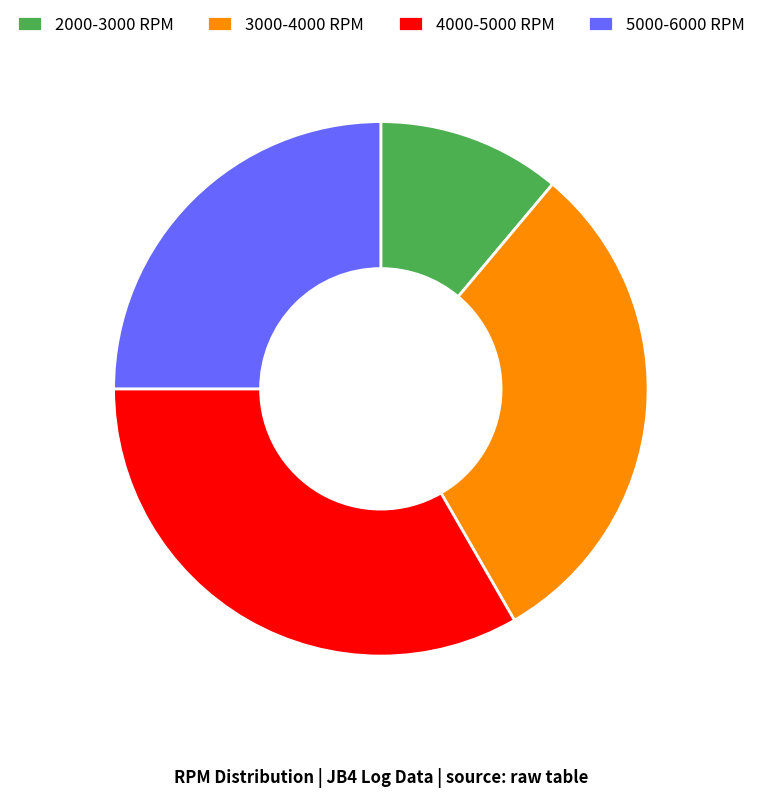

Is there any slice that represents more than half of the pie?

No